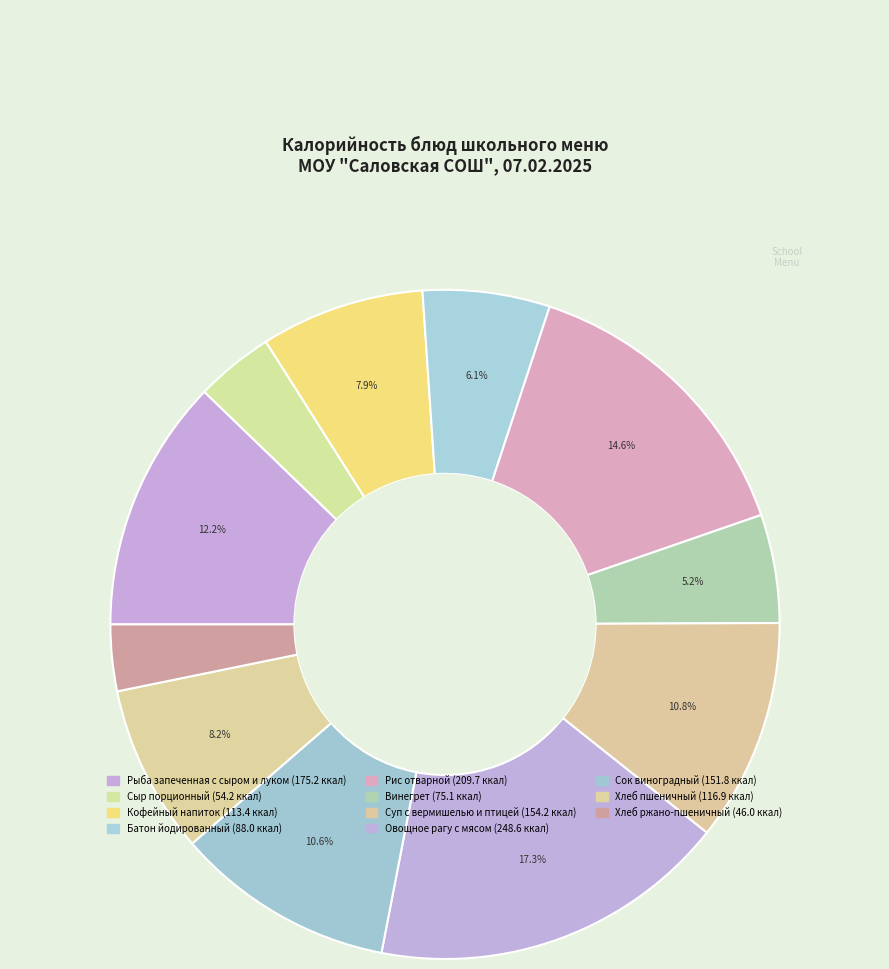

Rank the categories by value from highest to lowest.

Овощное рагу с мясом, Рис отварной, Рыба запеченная с сыром и луком, Суп с вермишелью и птицей, Сок виноградный, Хлеб пшеничный, Кофейный напиток, Батон йодированный, Винегрет, Сыр порционный, Хлеб ржано-пшеничный